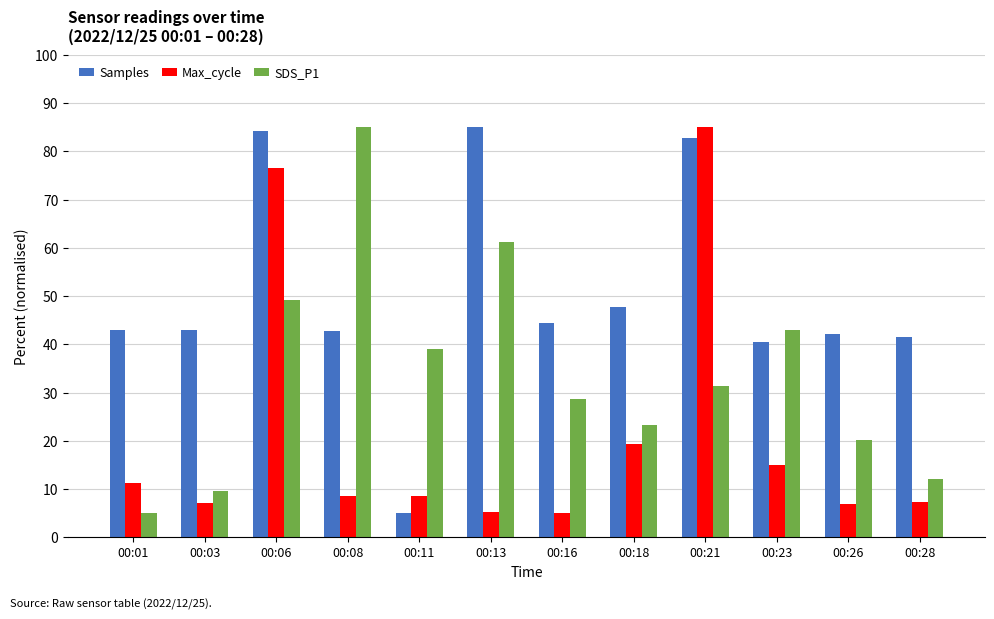

What is the highest value of the Max_cycle series?

85.0